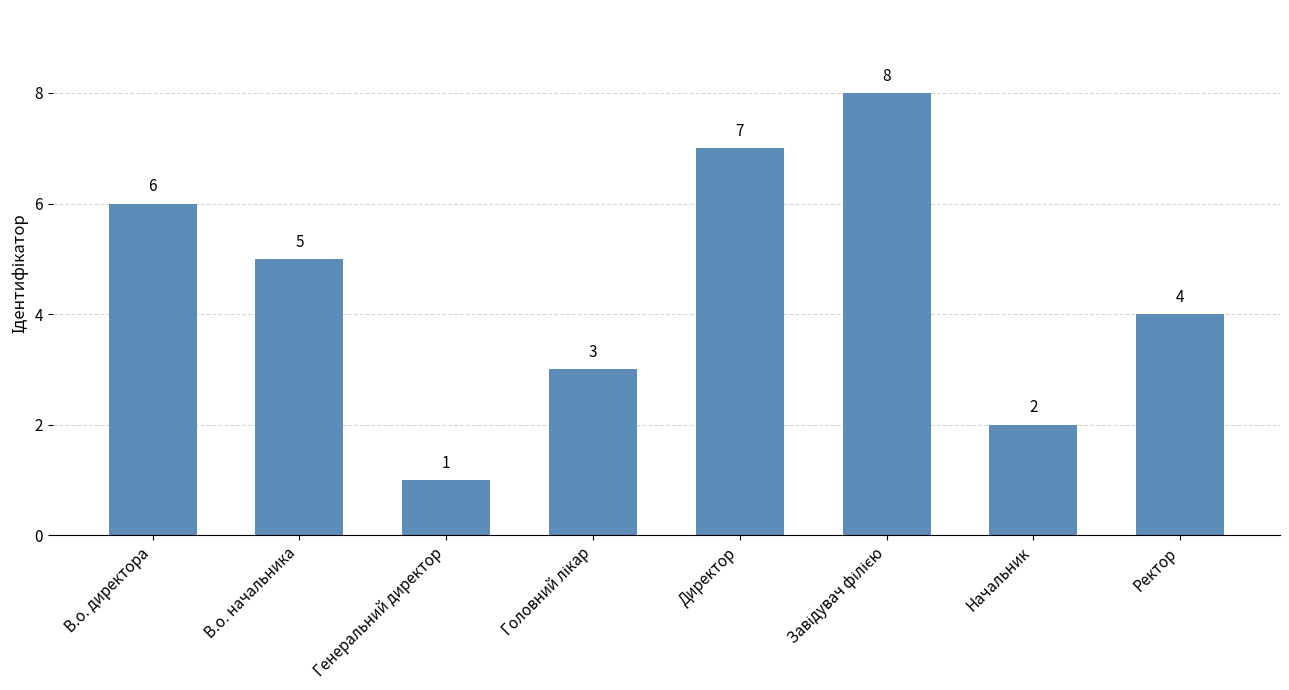

Count the values in the range 3 to 7.

5